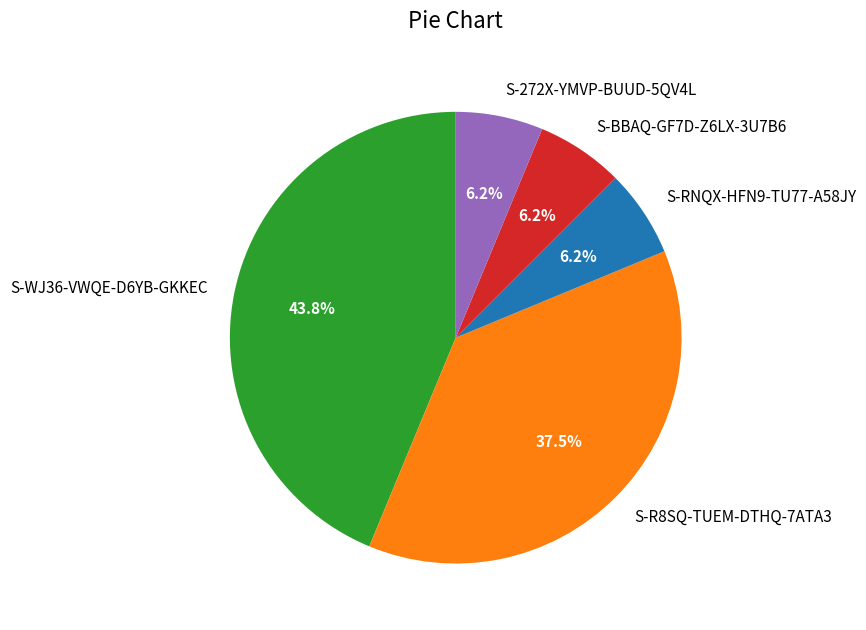

Is there any slice that represents more than half of the pie?

No